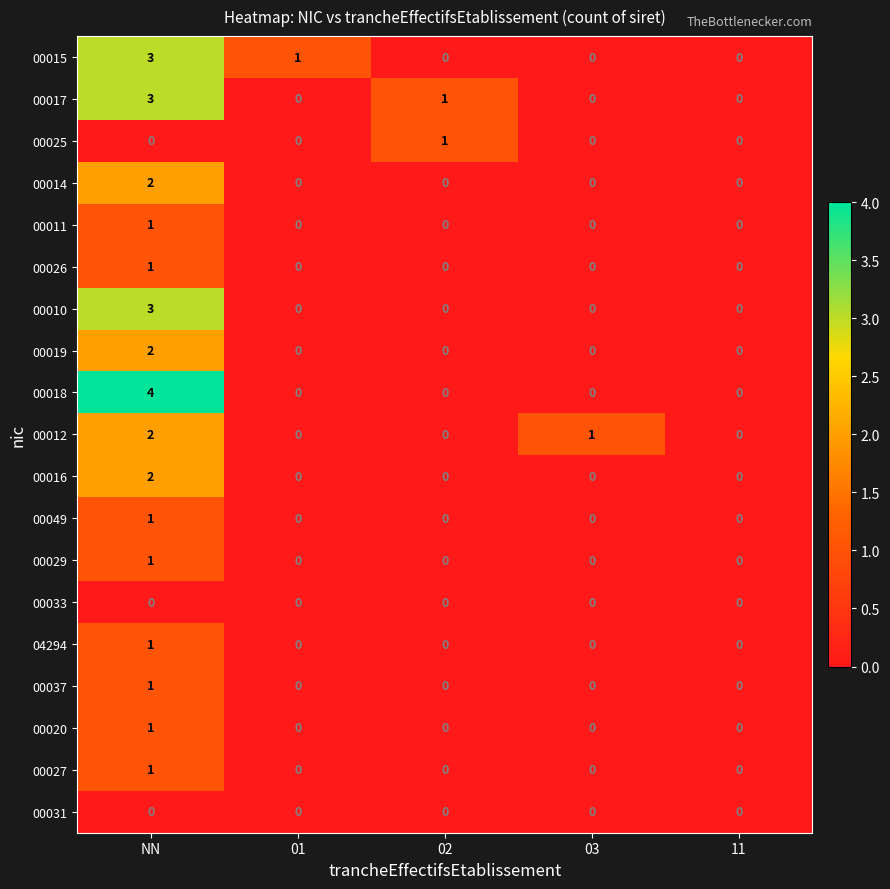

What is the spread (max minus min) of values at NN?

4